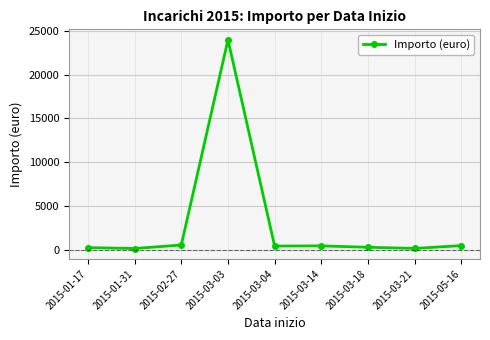

What is the label of the 1st point from the right?

2015-05-16